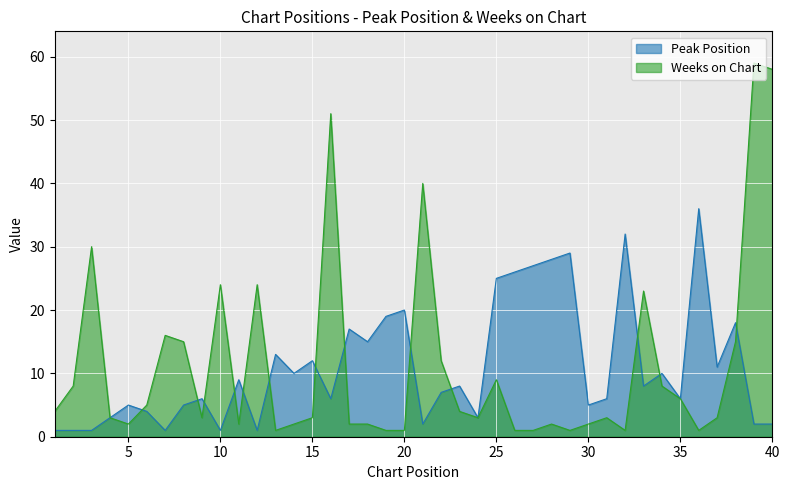

At which category does Peak Position reach its first local peak?

5